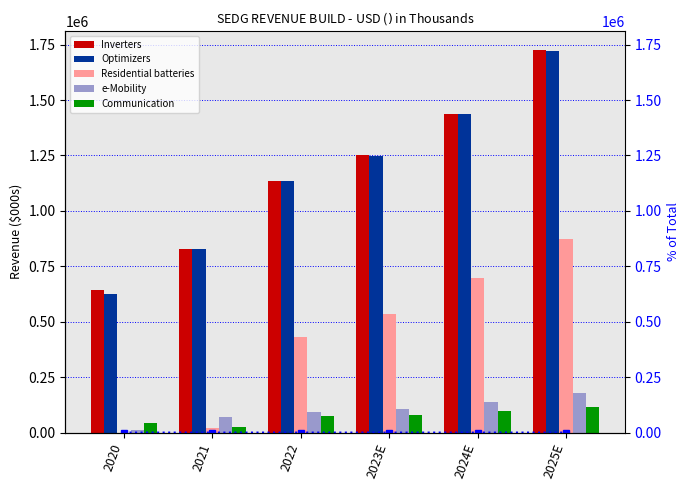

Where is e-Mobility nearest to the value 94947?

2022